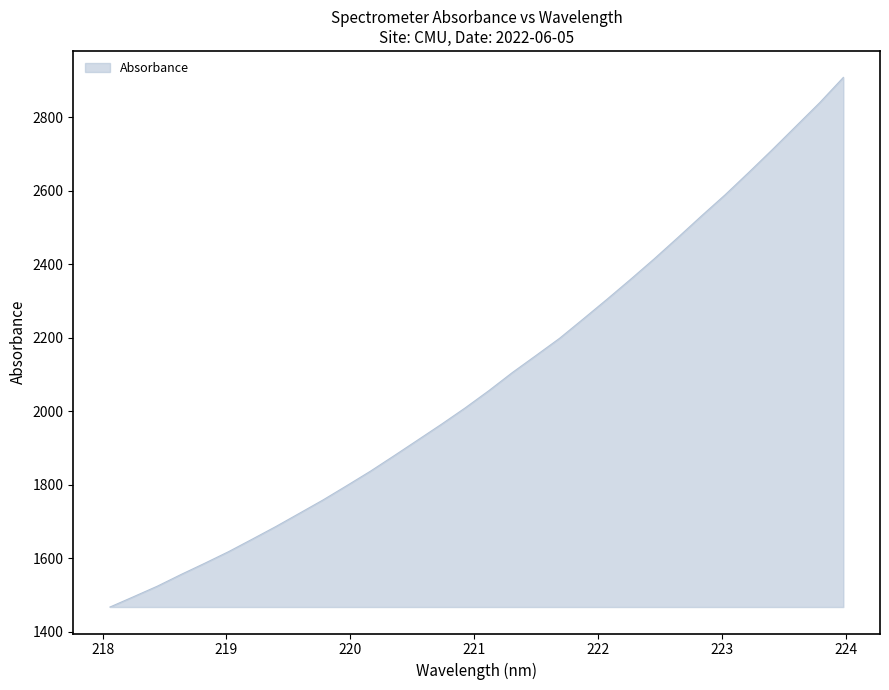

What is the difference between the maximum and minimum values?

1440.5